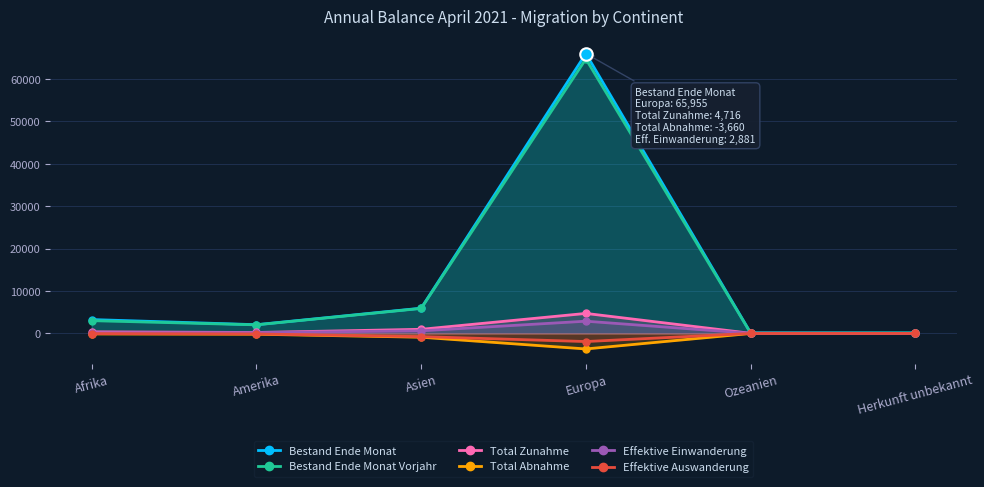

What position from the left is Europa?

4